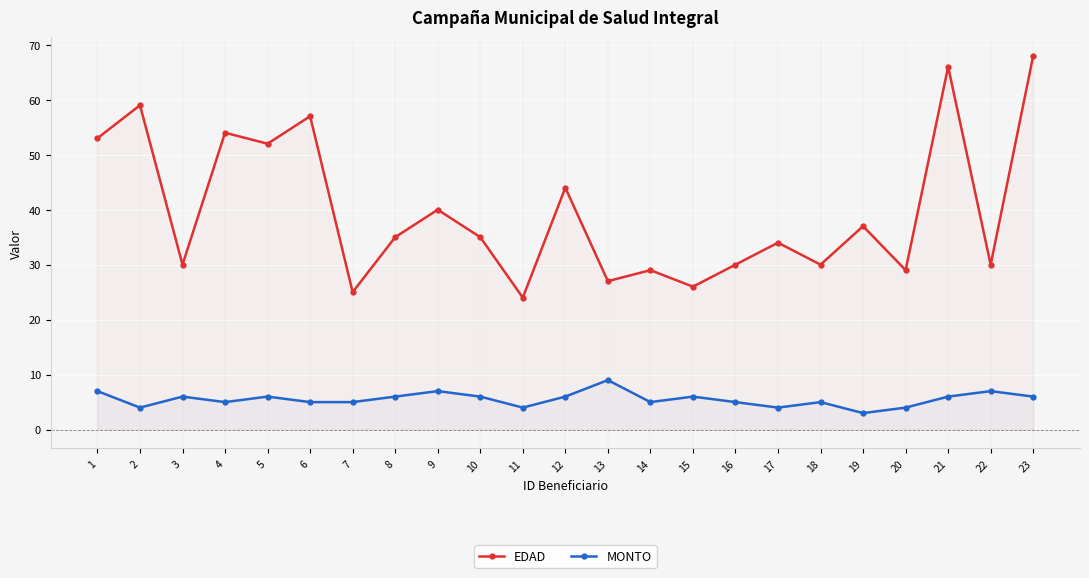

Reading left to right, extract all data points from this chart.

EDAD: 53	59	30	54	52	57	25	35	40	35	24	44	27	29	26	30	34	30	37	29	66	30	68
MONTO: 7	4	6	5	6	5	5	6	7	6	4	6	9	5	6	5	4	5	3	4	6	7	6